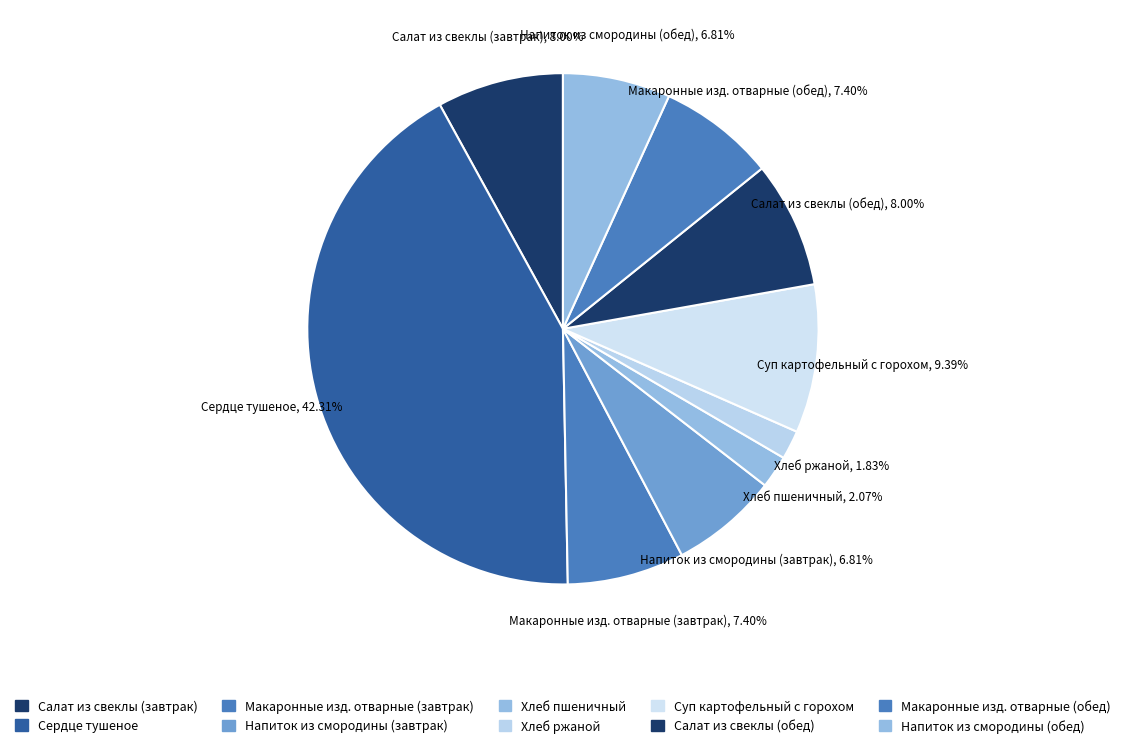

The Макаронные изд. отварные (обед) slice represents 7% of the pie. True or false?

True